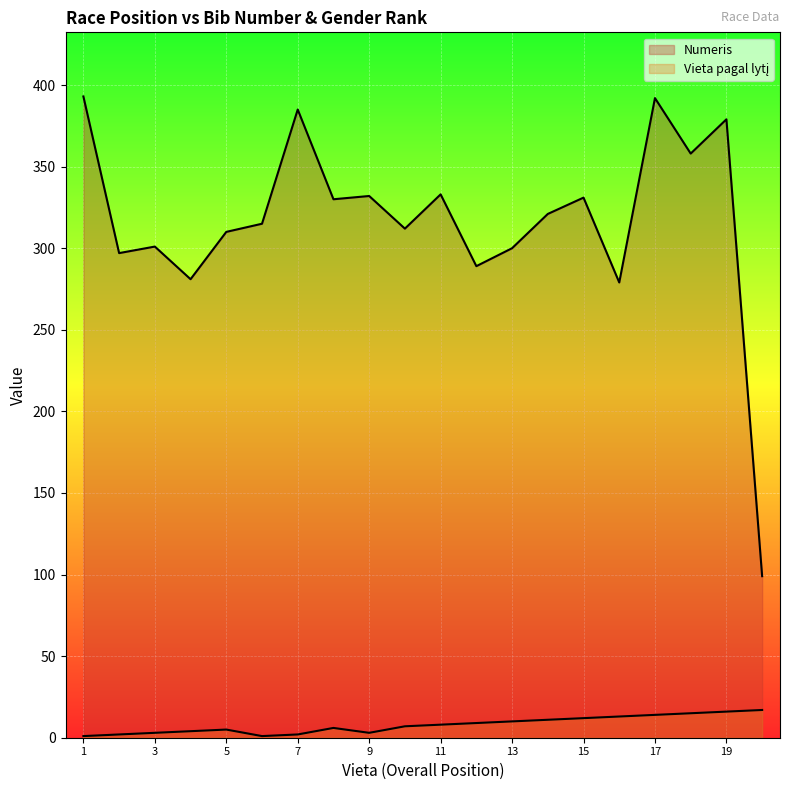

Which series has the largest range (max minus min)?

Numeris